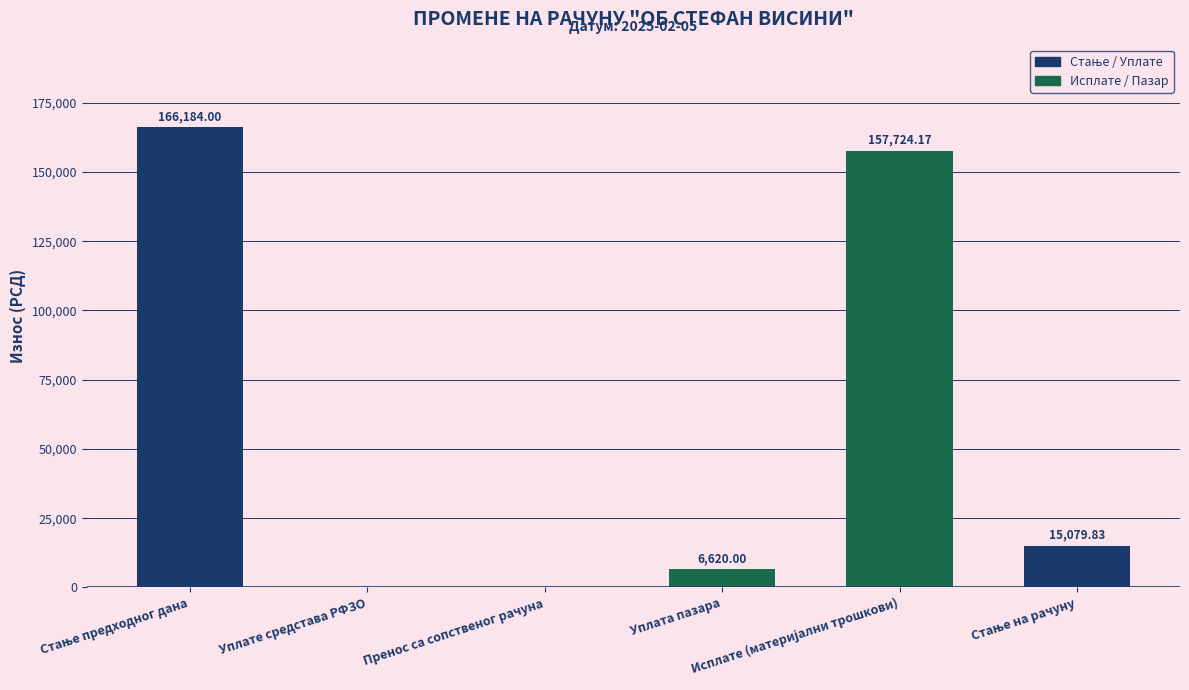

What is the sum of all values?

345608.0